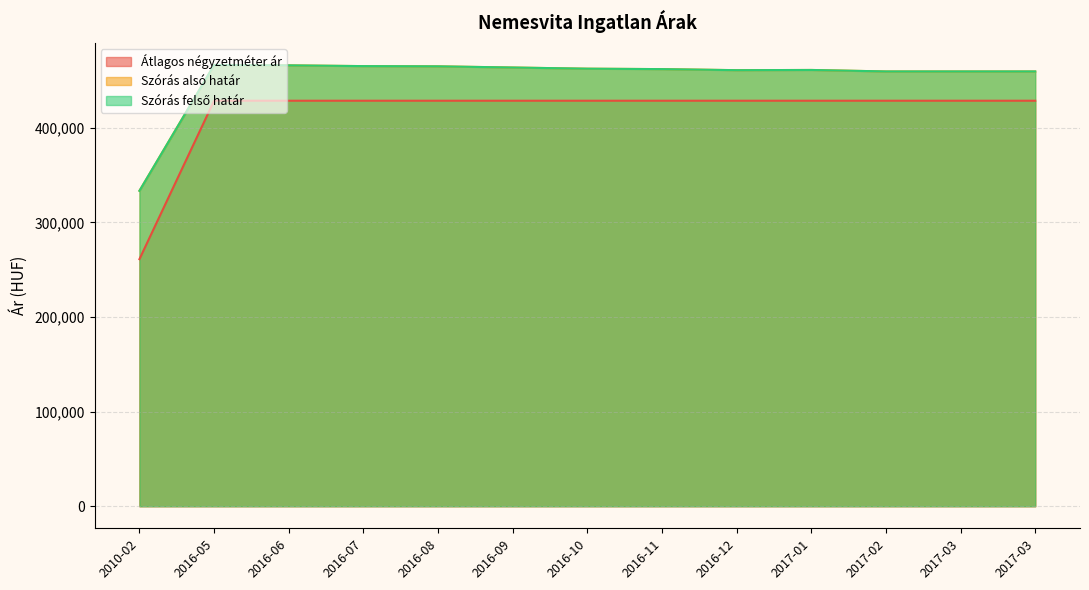

Where is Szórás felső határ nearest to the value 399837?

2017-02